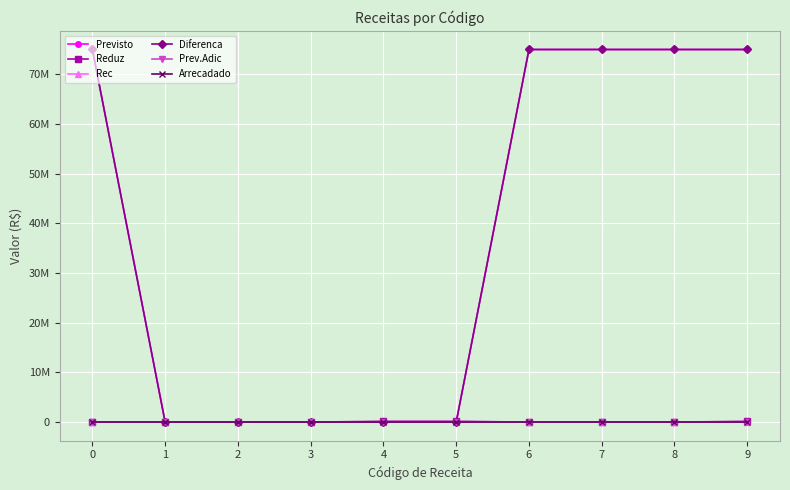

What is the sum of all Diferenca values?

375000000